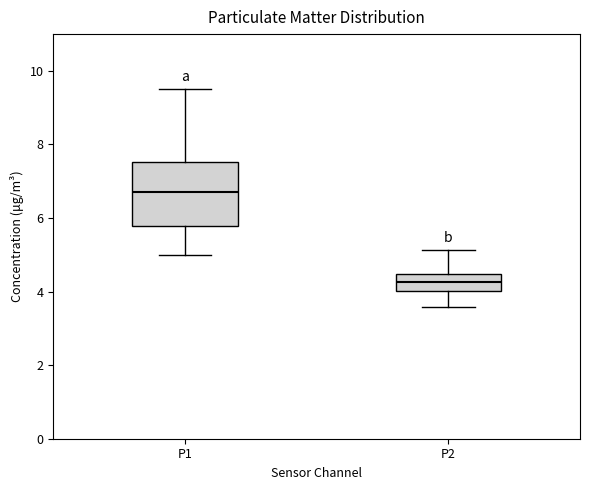

Comparing the boxes themselves (not the whiskers), which one is the tallest?

P1